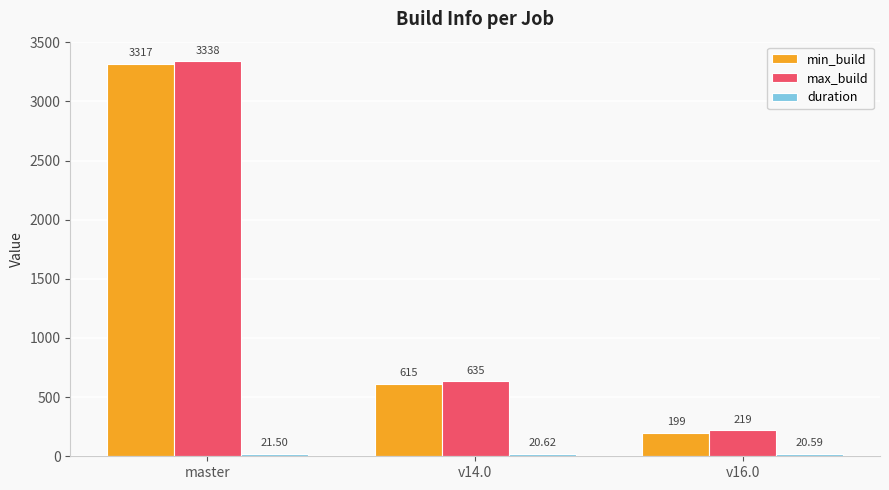

What is the spread (max minus min) of values at v16.0?

198.4